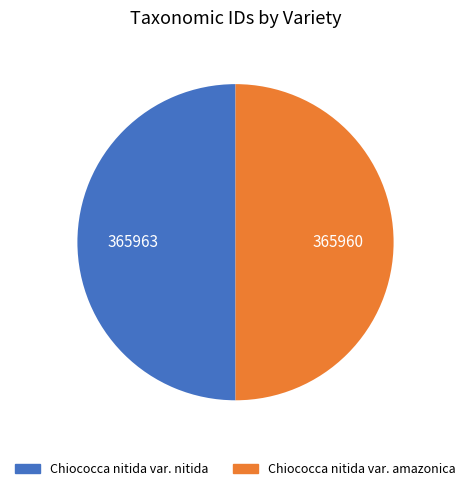

Approximately how many times larger is the value at Chiococca nitida var. nitida compared to Chiococca nitida var. amazonica?

1.0